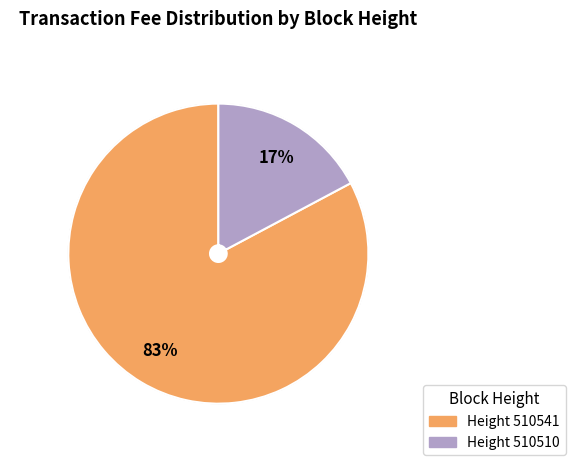

To the nearest percent, what is the difference between the largest and smallest slice percentages?

66%